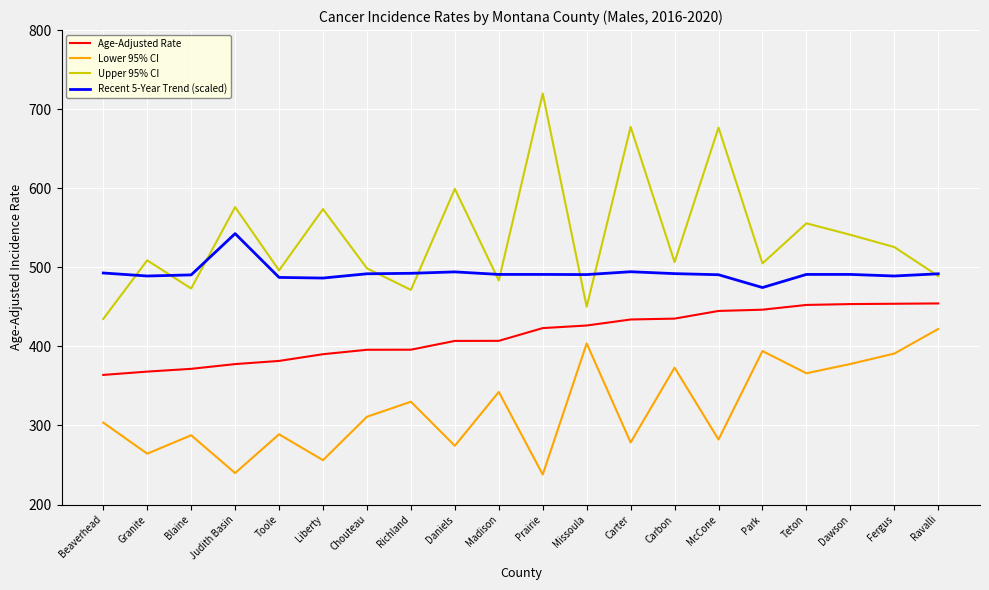

How many series are shown in this chart?

4